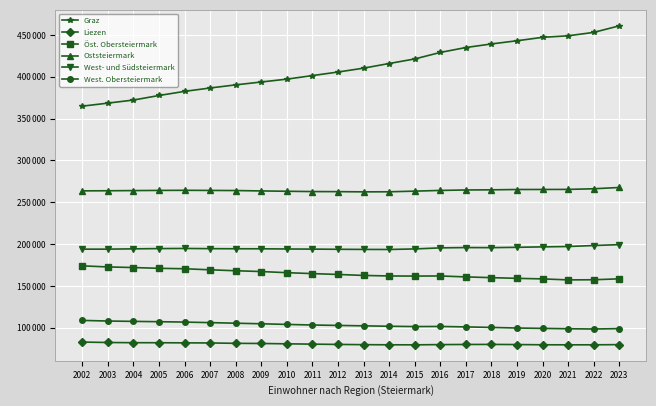

Does the chart have visible grid lines?

Yes